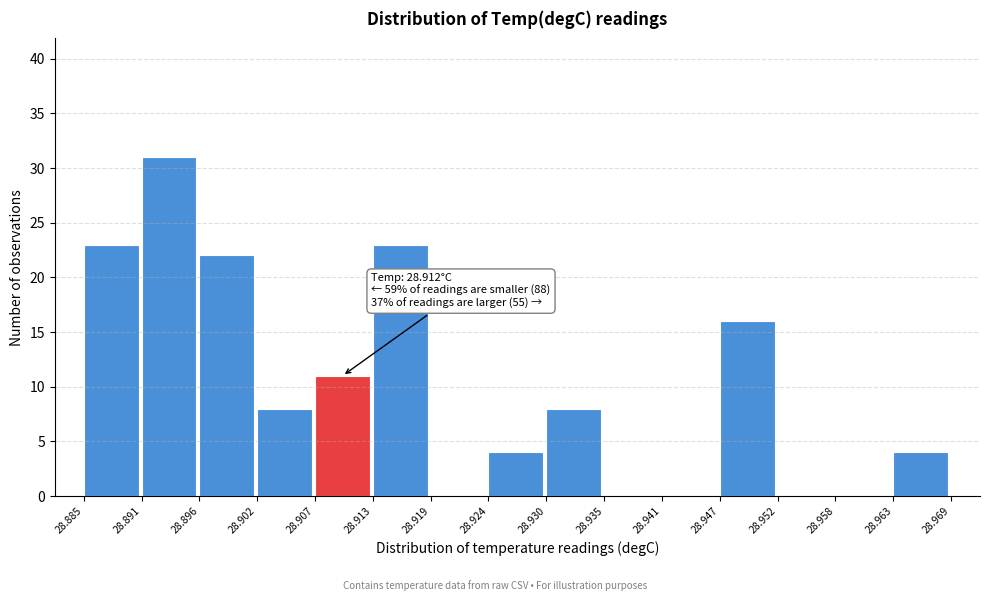

Which range on the x-axis has the tallest bar?

28.891 to 28.896